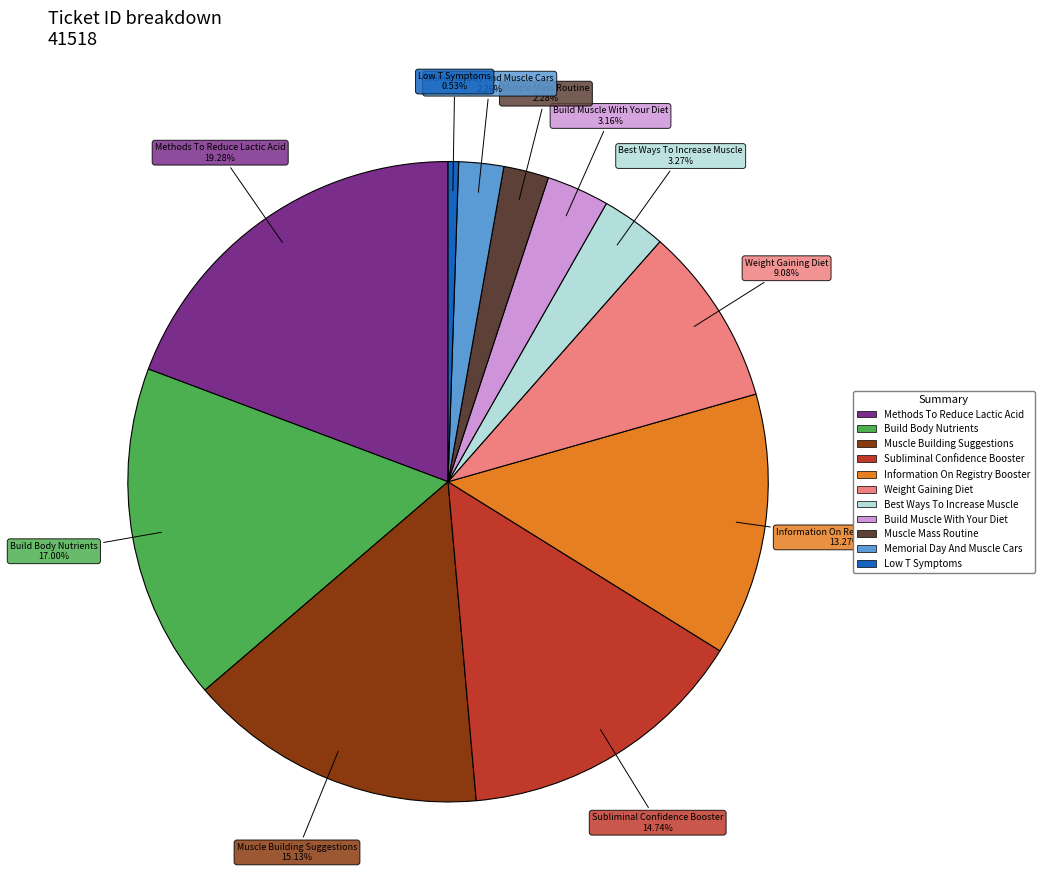

Does Methods To Reduce Lactic Acid account for over 50% of the chart?

No